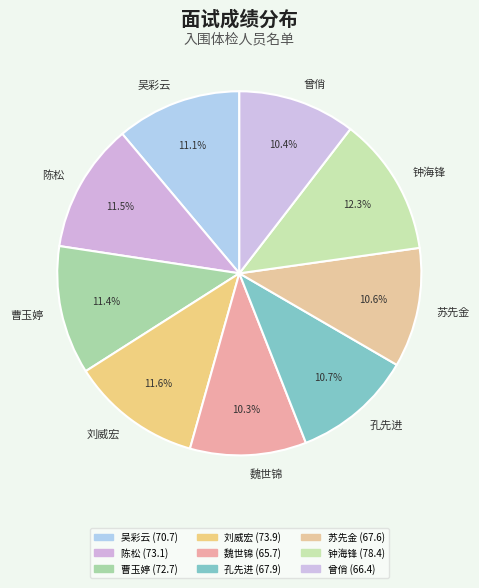

Which has a higher value, 苏先金 or 陈松?

陈松